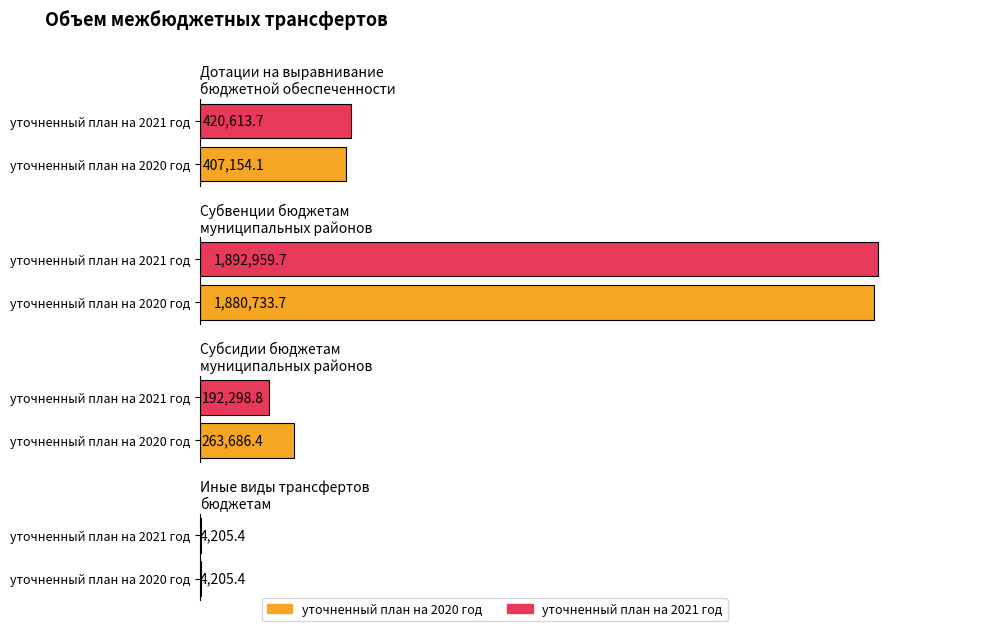

How many series are shown in this chart?

2